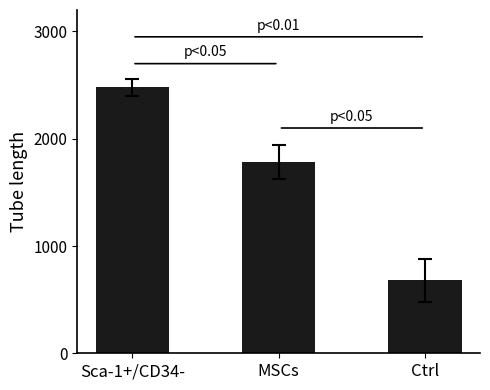

Where is the data nearest to the value 1580?

MSCs